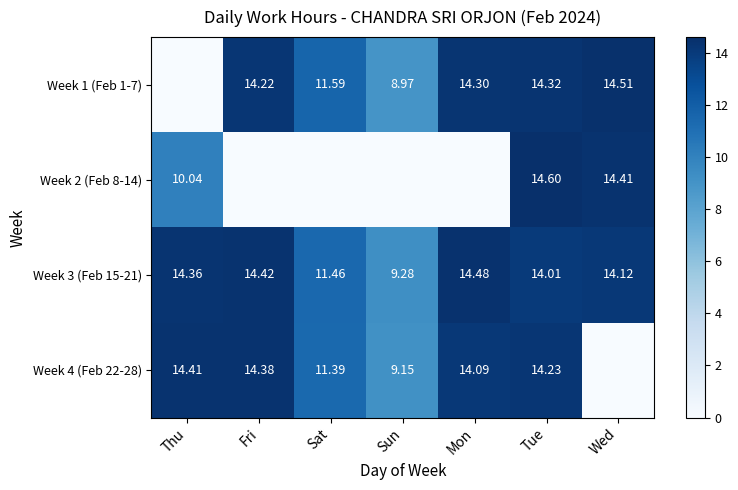

At which category is the sum across all series the highest?

Tue